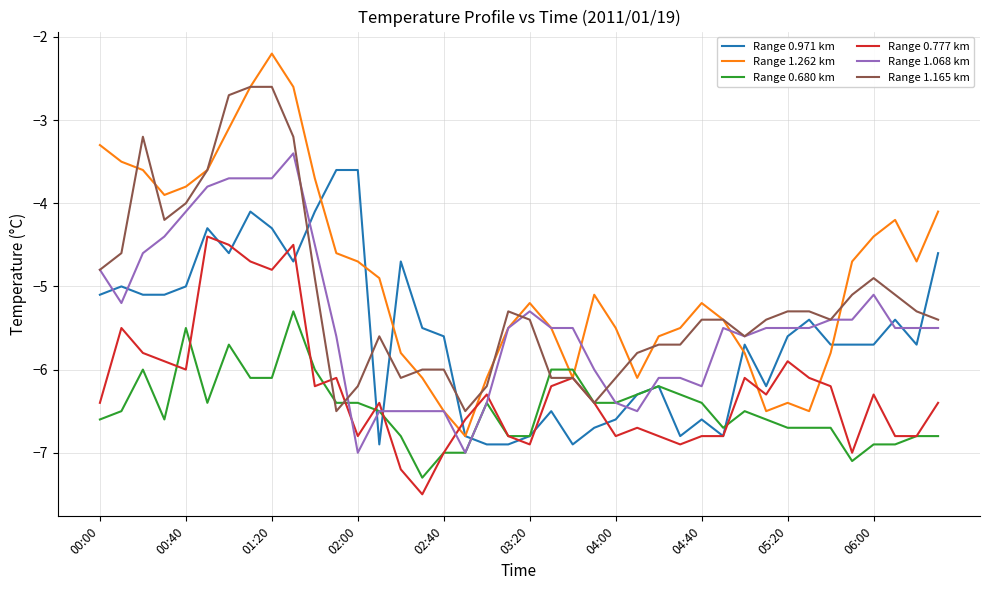

What is the smallest value displayed?

-7.5